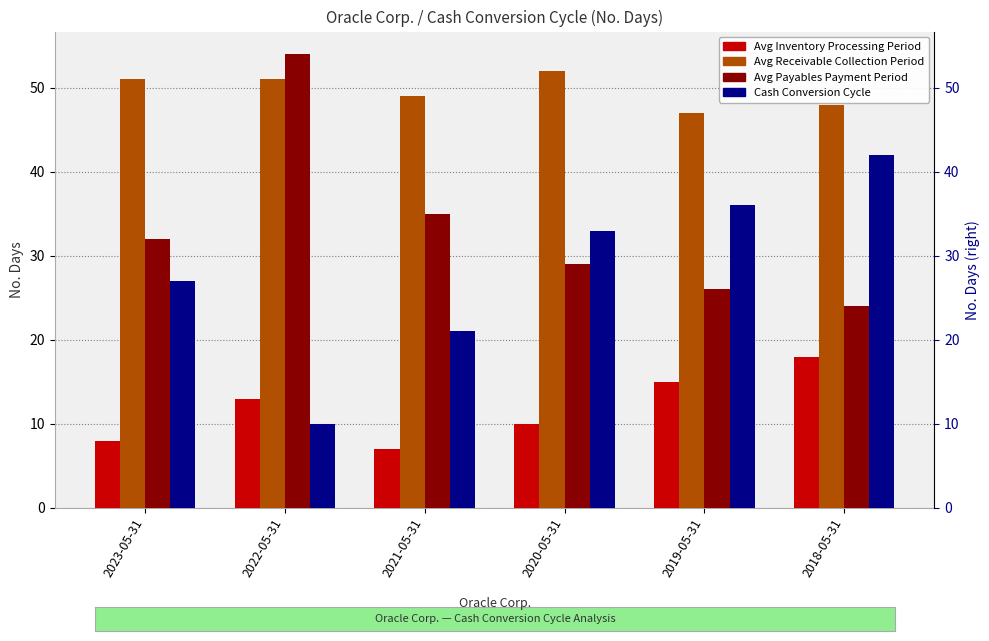

What position from the right is 2022-05-31?

5